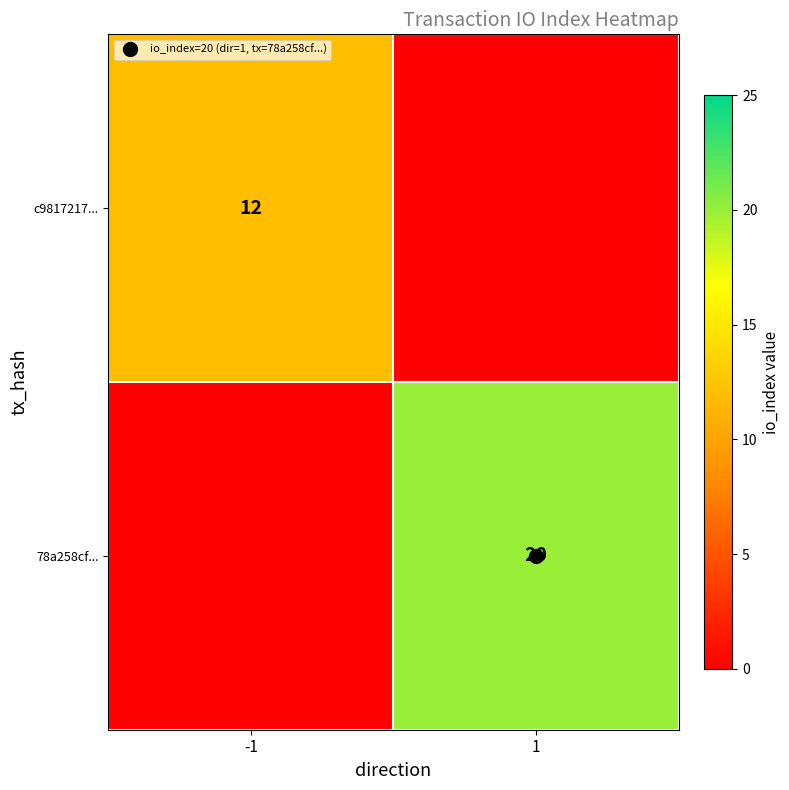

Rank the series by their average value, from lowest to highest.

c9817217..., 78a258cf...